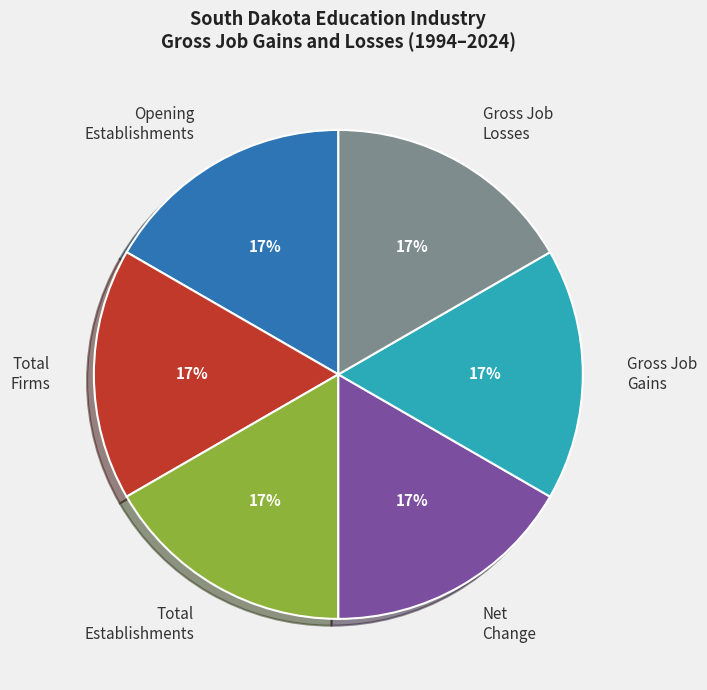

Is Opening Establishments the majority of the pie?

No